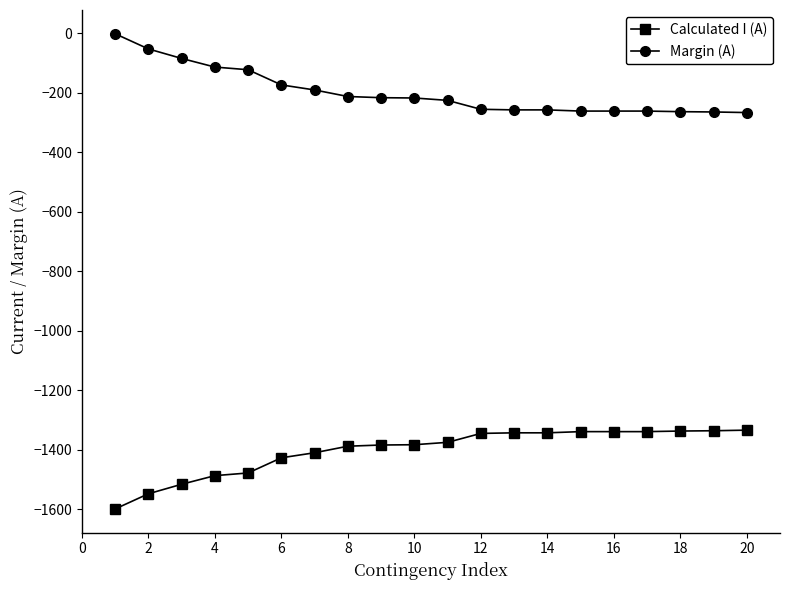

What is the difference between the maximum and second lowest values in the Margin (A) series?

263